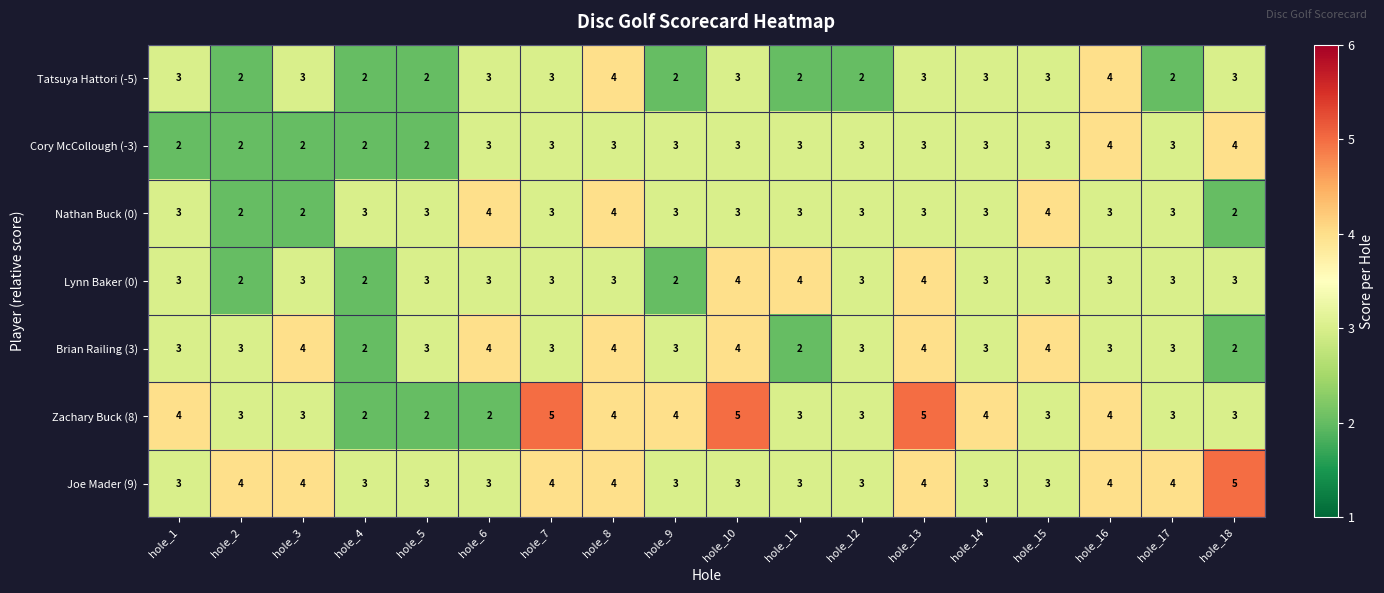

What is the difference between the maximum and minimum values in the Zachary Buck (8) series?

3